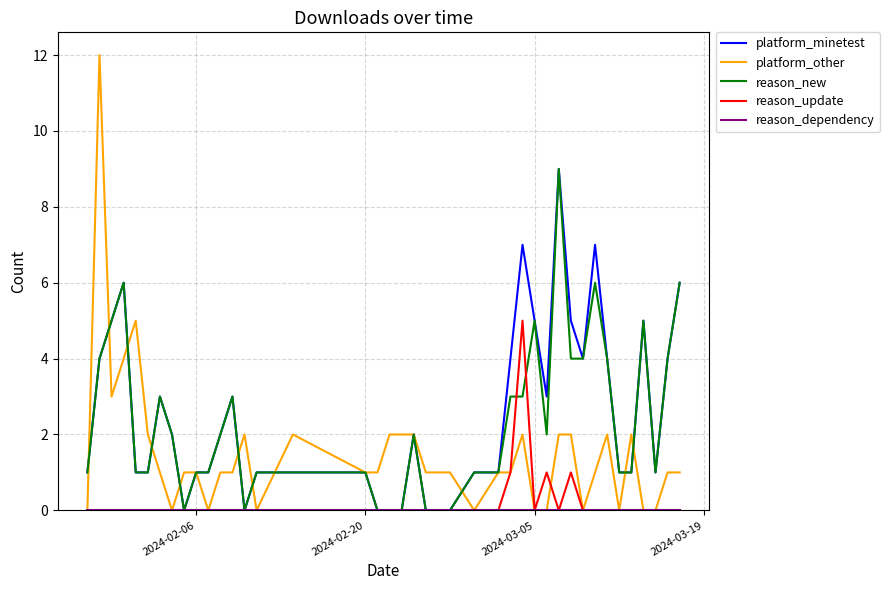

Which series ends up on top after the final intersection of reason_update and platform_other?

platform_other